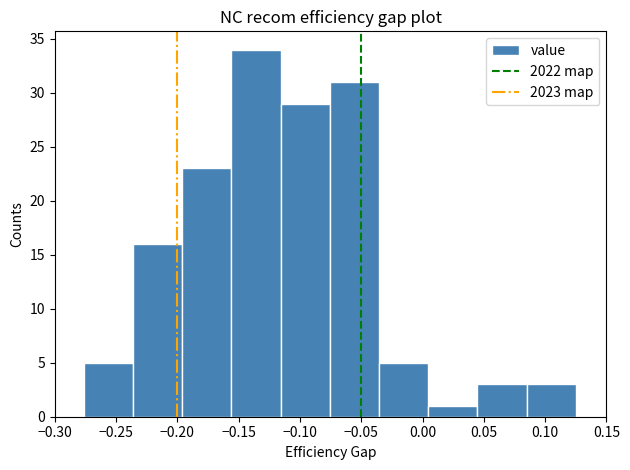

Which range on the x-axis has the tallest bar?

-0.155 to -0.115